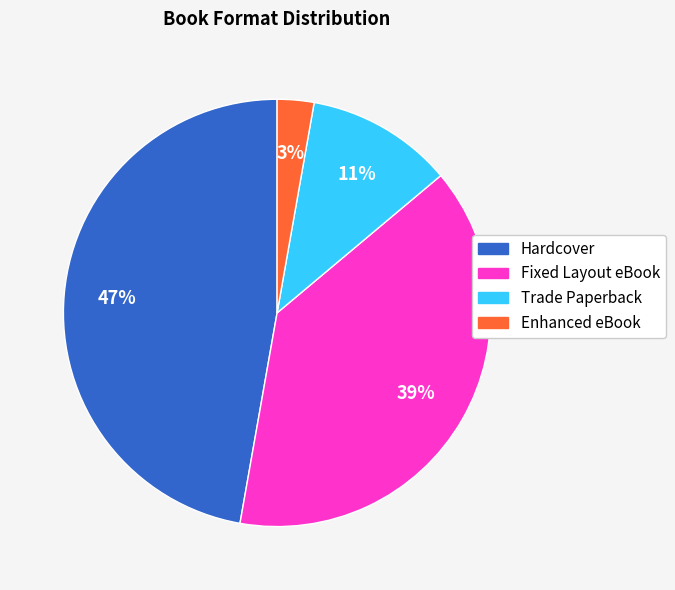

To the nearest percent, what is the difference between the Trade Paperback and Hardcover slice percentages?

36%